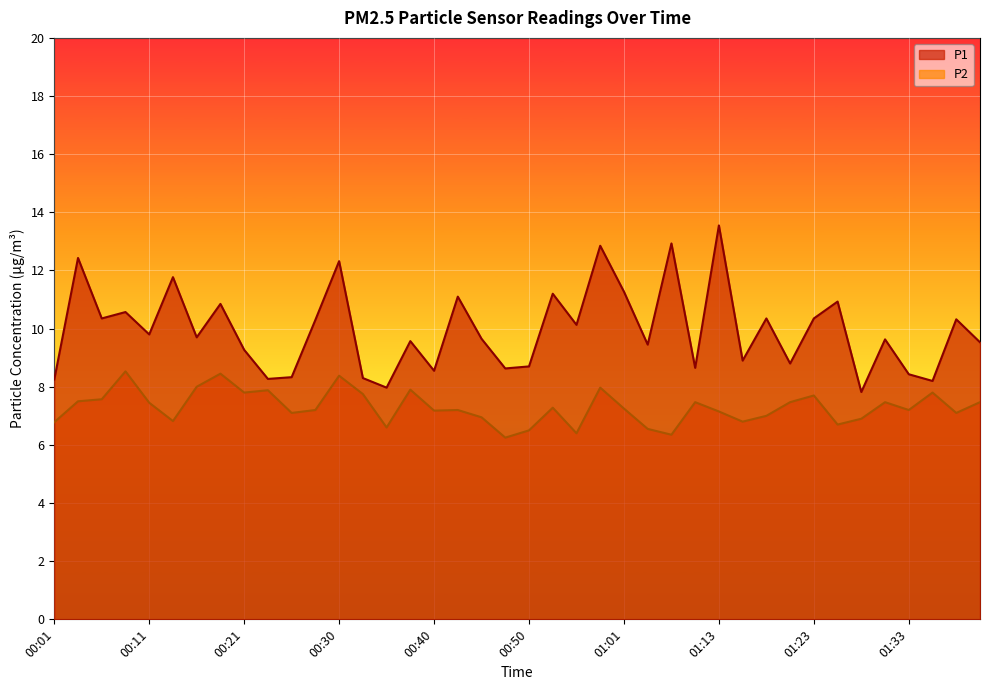

Is it true that P2 equals 3.1 at 00:26?

False